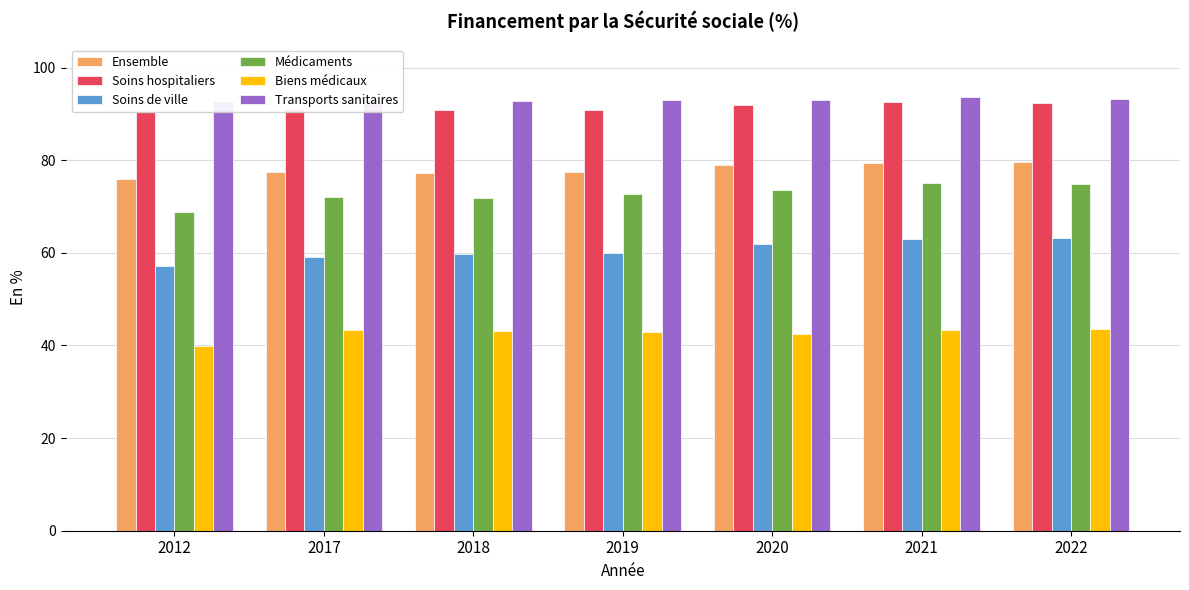

True or false: Médicaments has a value of 31.1 at 2020.

False